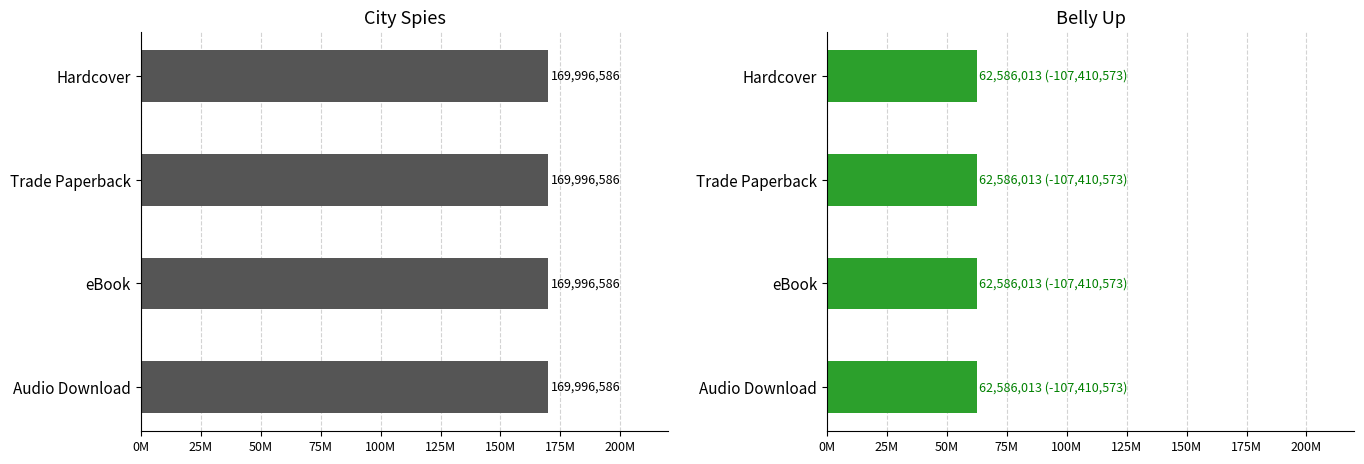

What is the label of the 4th bar from the left?

Audio Download